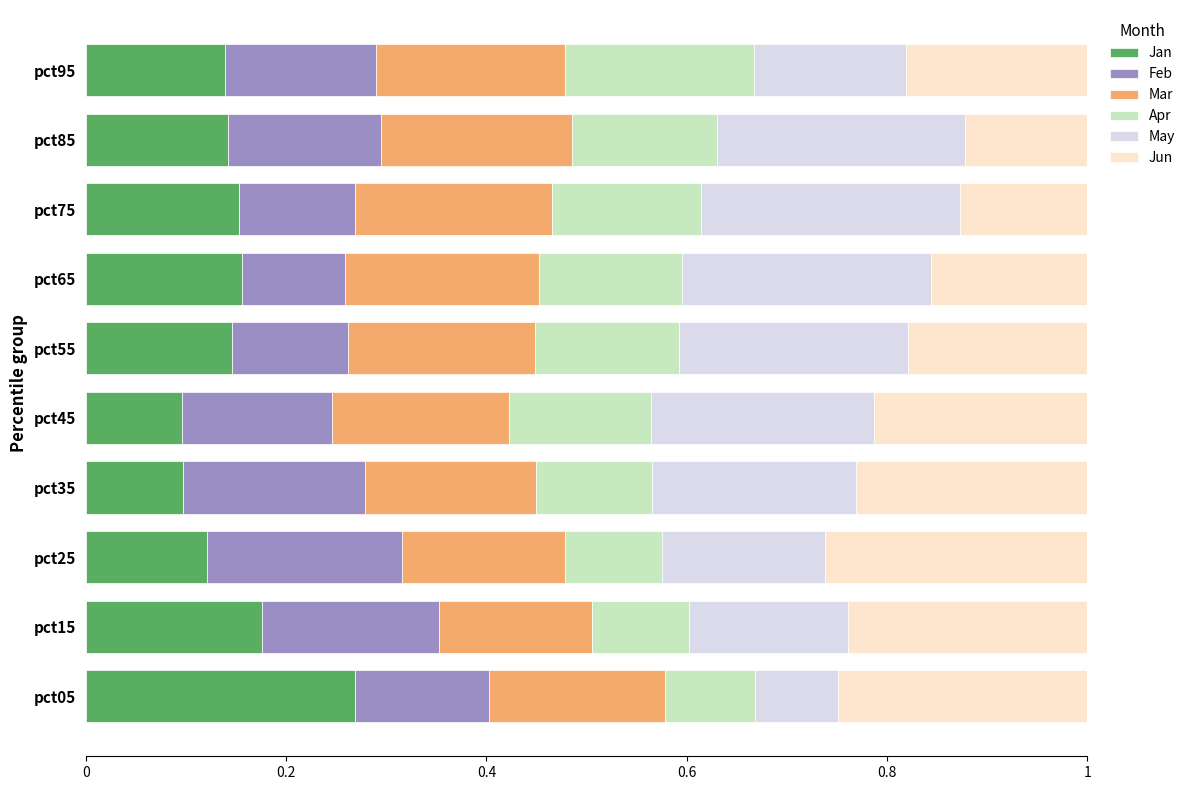

Count the Jan values in the range 0 to 1.

10